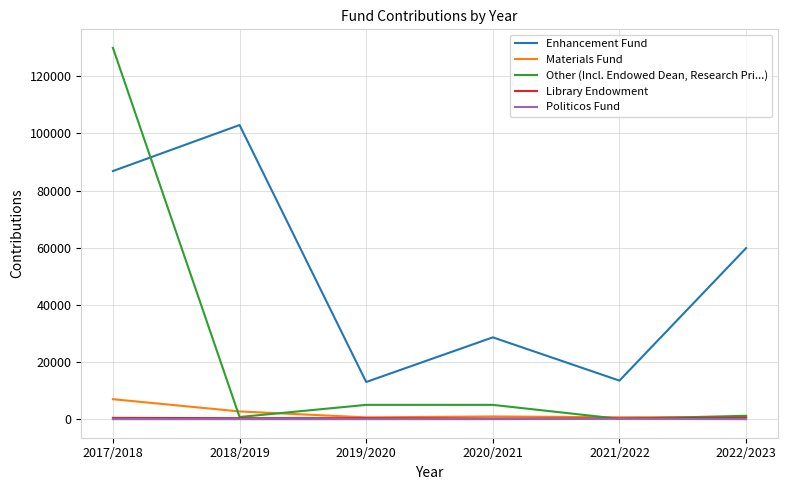

What is the highest value of the Enhancement Fund series?

102958.8